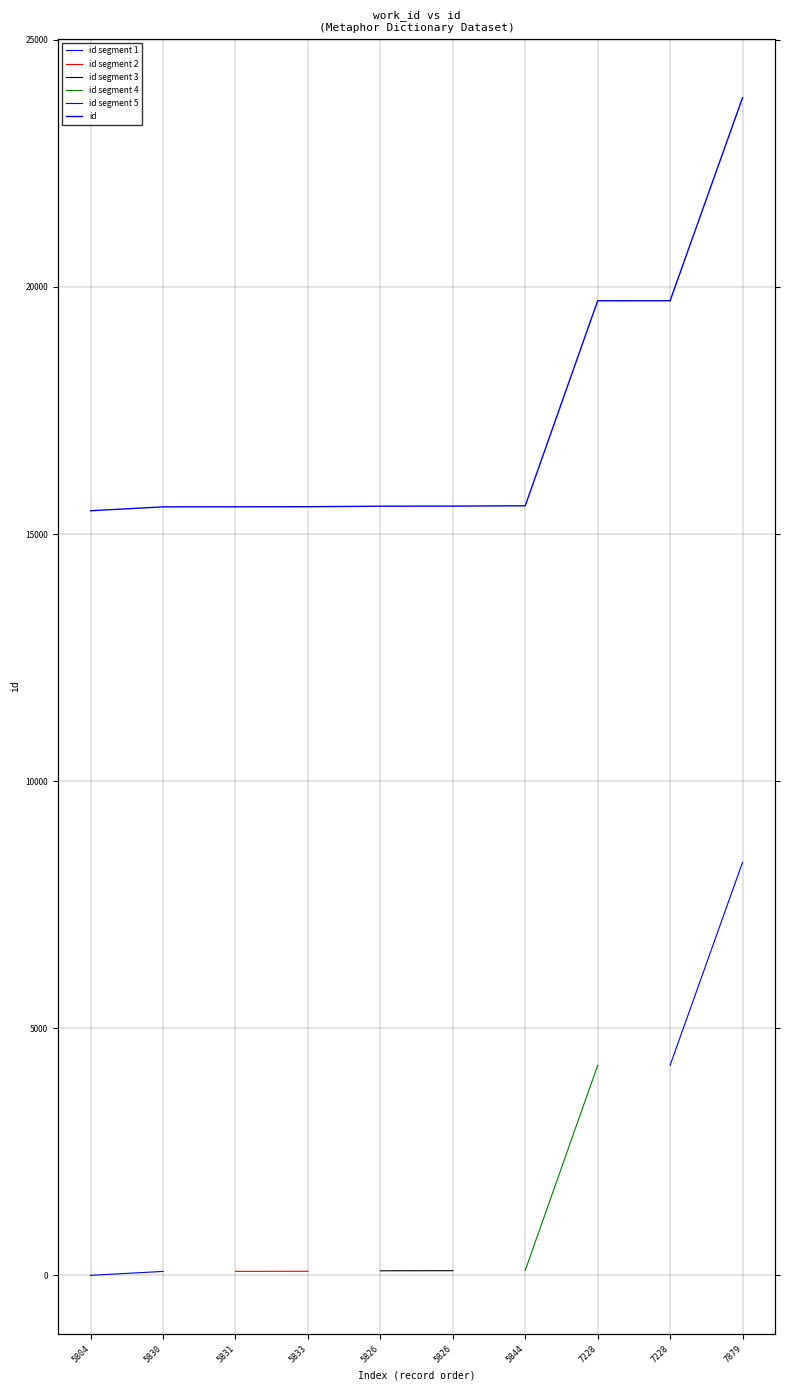

Count the number of values greater than 15566.

4